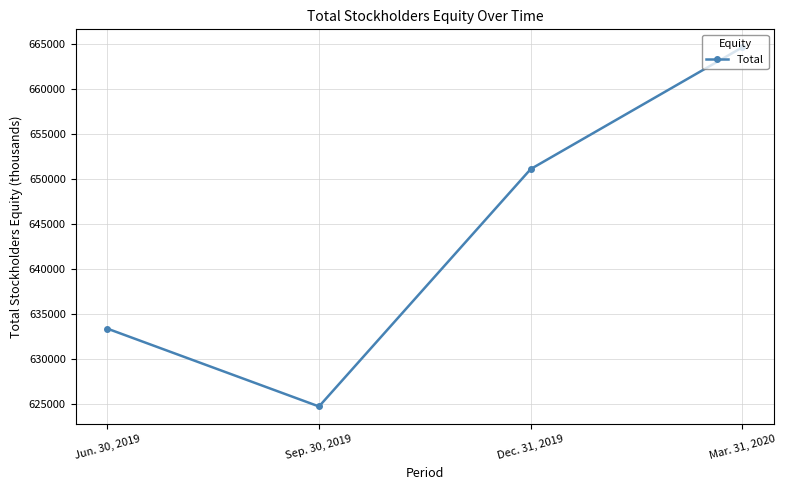

What is the average value?

643450